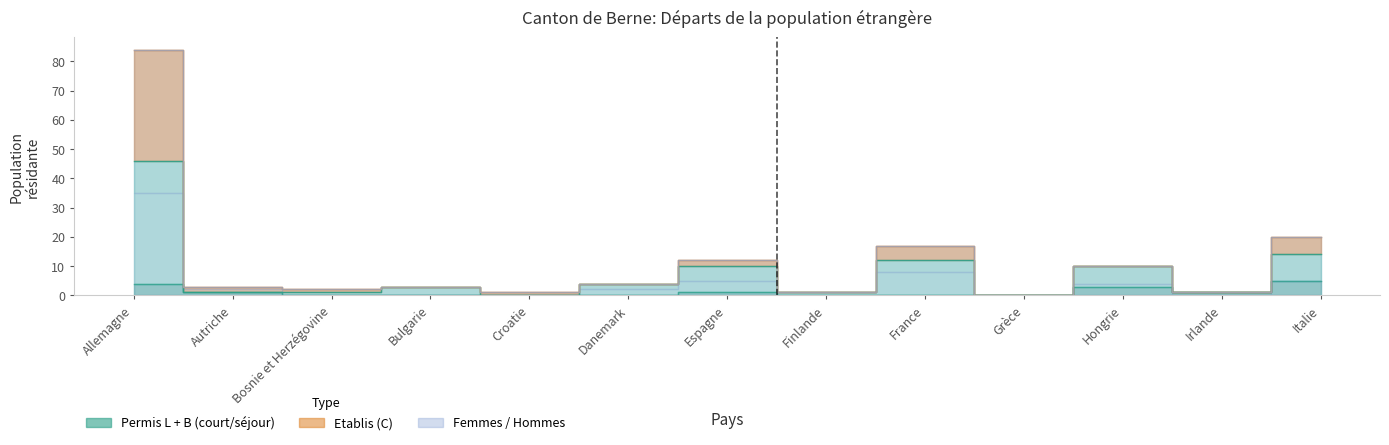

True or false: Total permanent and Total (Permis B) intersect in this chart.

False